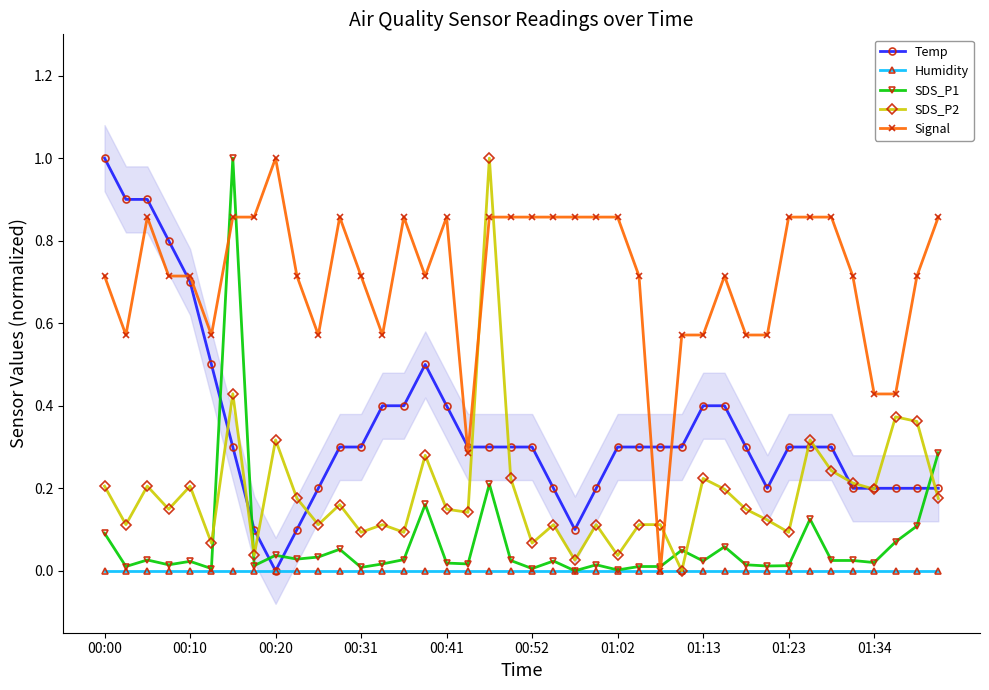

Is it true that Temp equals 0.7 at 00:10?

True